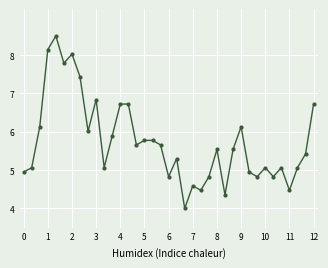

How many series are shown in this chart?

1